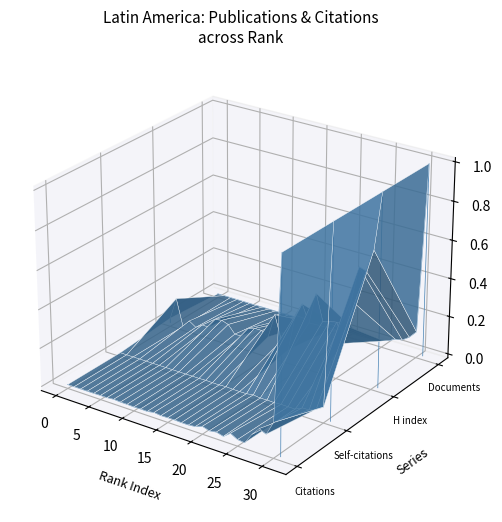

What is the difference between the maximum and minimum values in the Self-citations series?

0.1